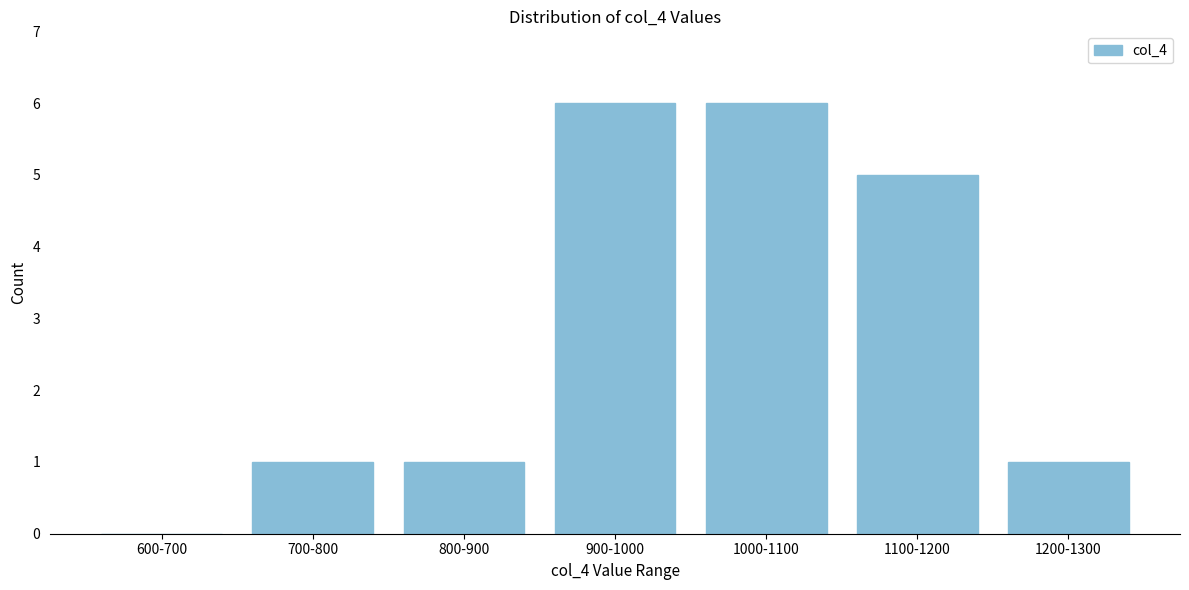

Reading right to left, what are all the values shown in this chart?

1200-1300=1	1100-1200=5	1000-1100=6	900-1000=6	800-900=1	700-800=1	600-700=0